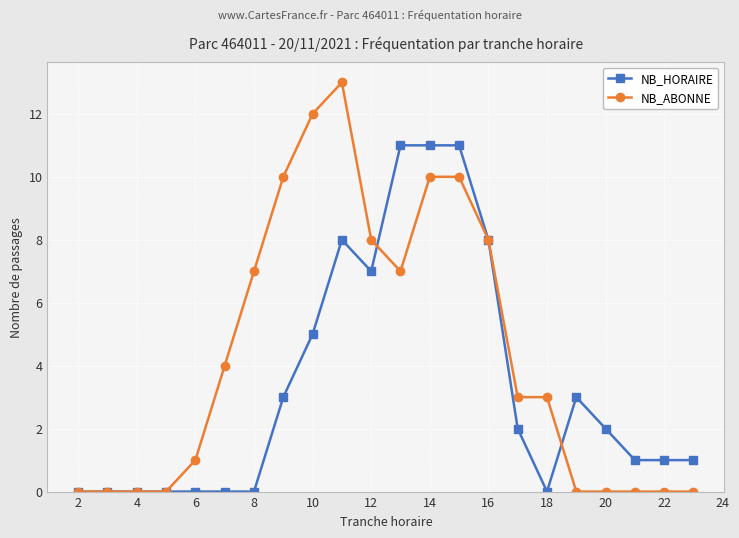

How many distinct data groups are displayed?

2